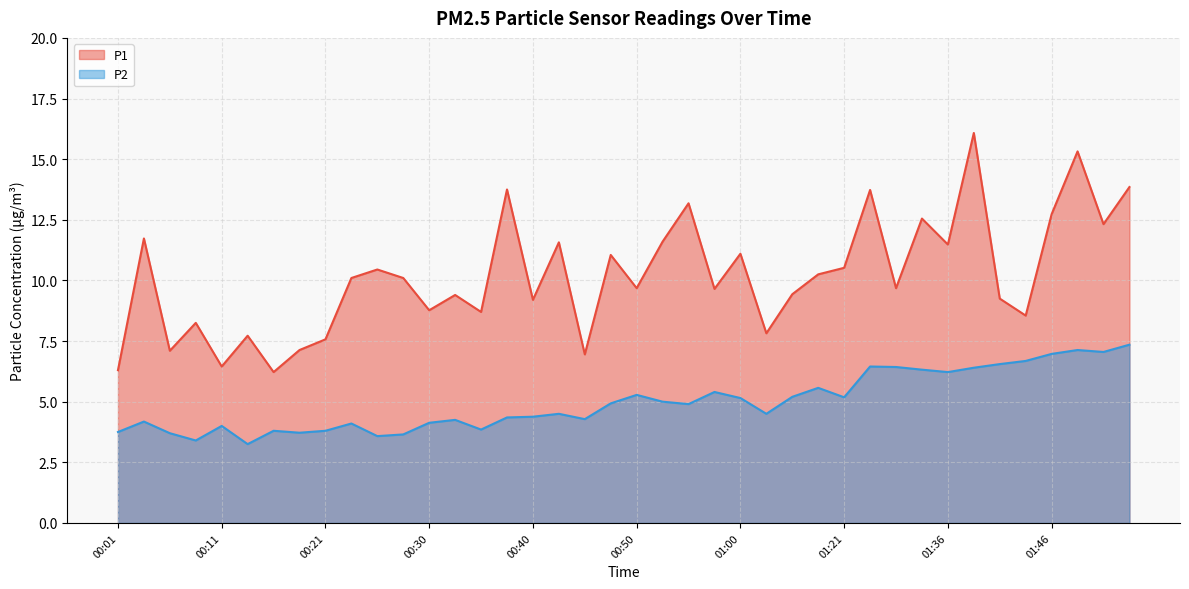

The value of P2 at 00:43 is 1.9. True or false?

False